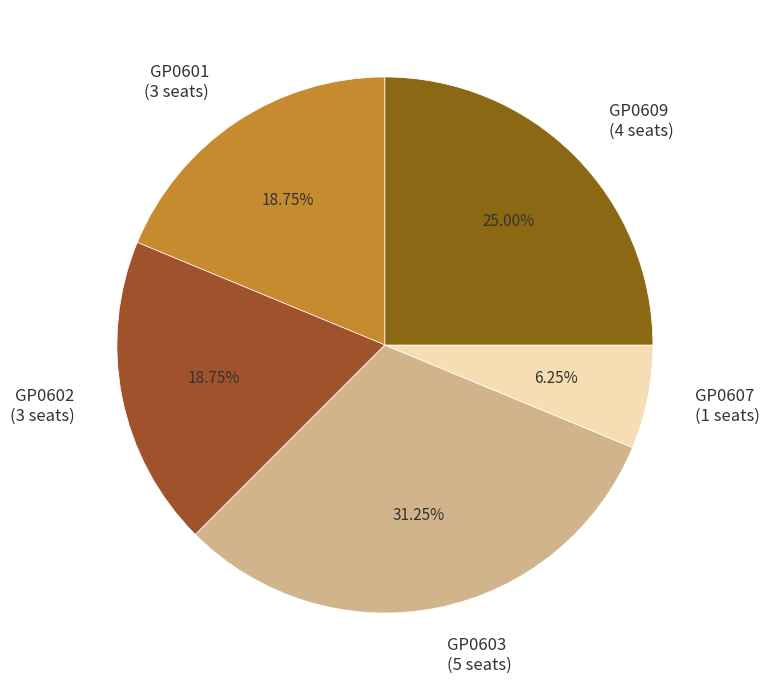

How many slices are in this pie chart?

5